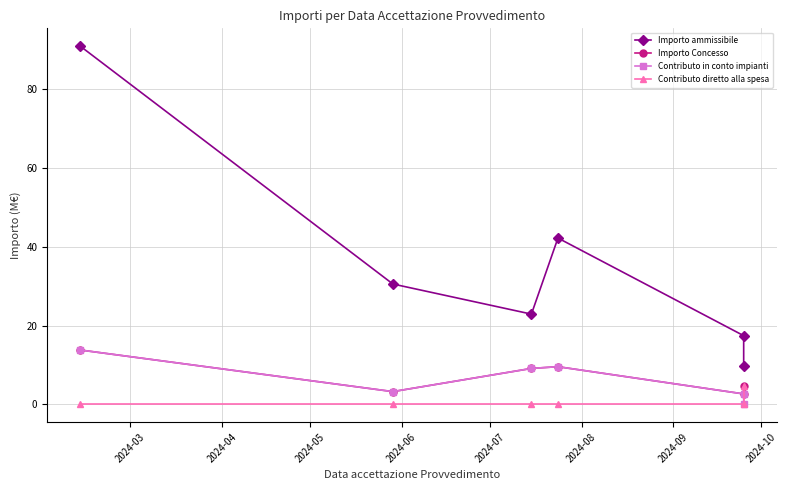

How many series are shown in this chart?

4